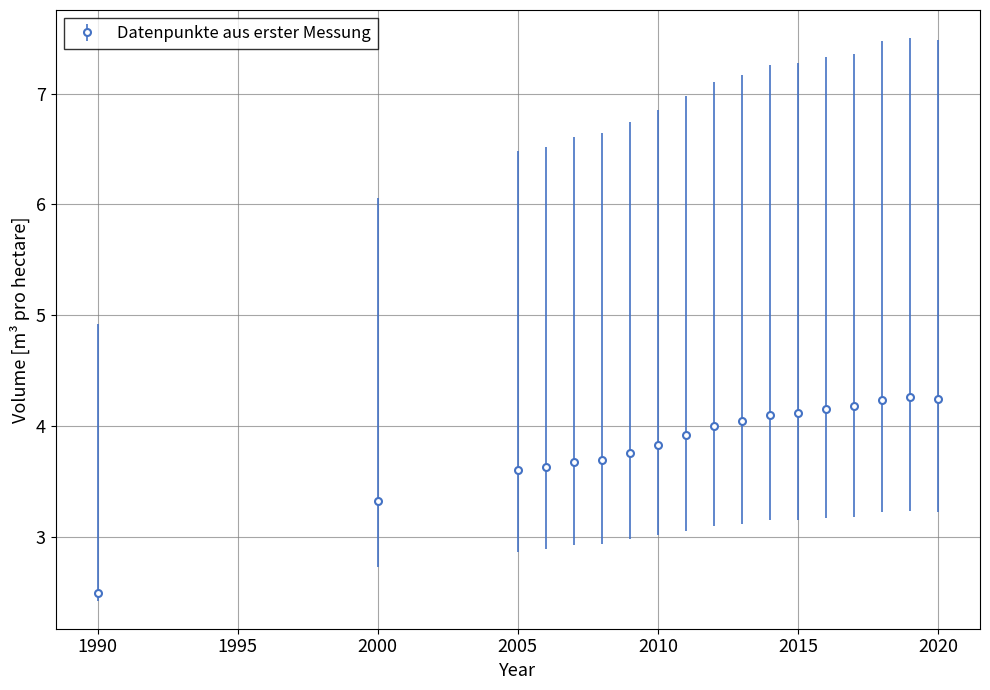

What is the value of the 14th point from the left?

4.2